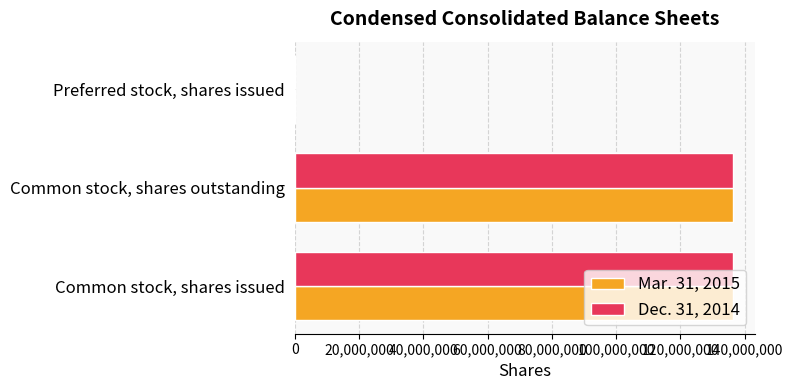

What is the total value across all series at Common stock, shares outstanding?

272578675